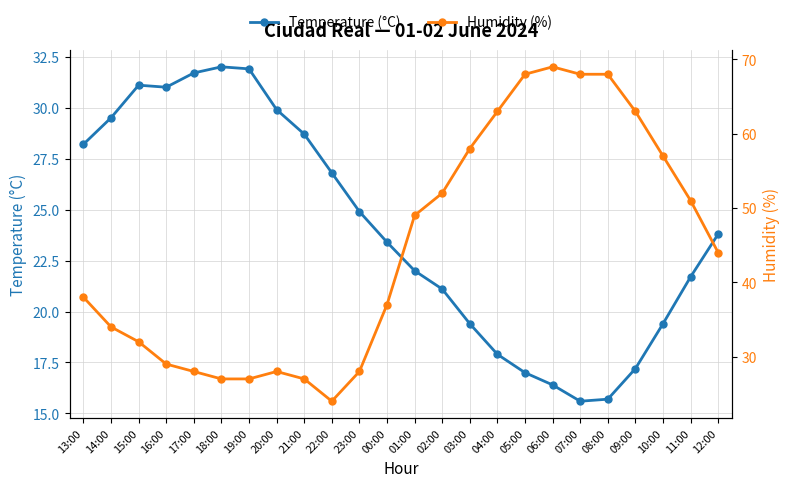

Which has a higher value, 17:00 or 20:00?

17:00